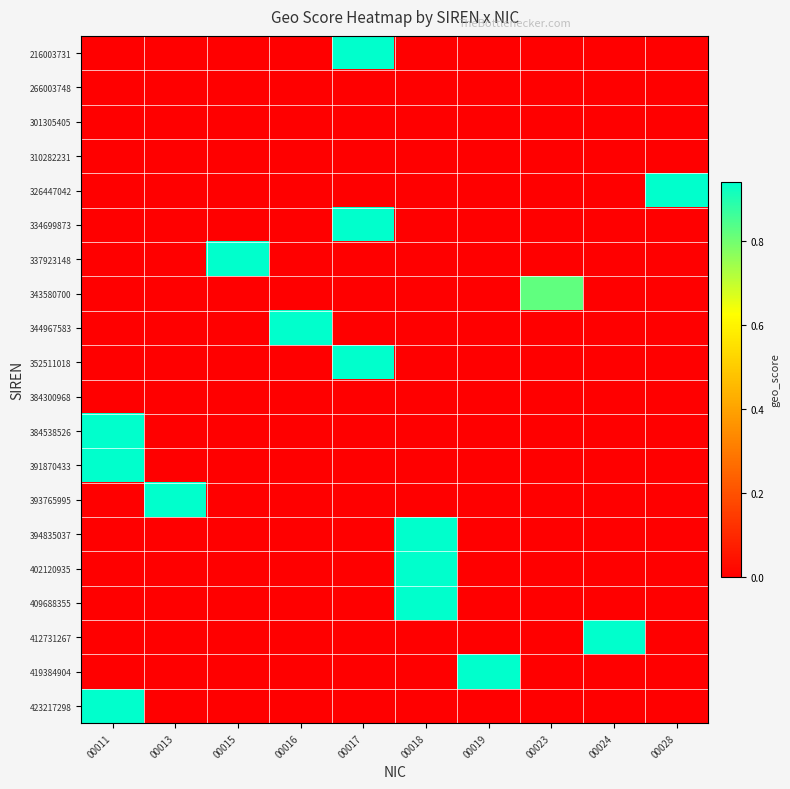

Reading right to left, transcribe all the data shown in this chart.

216003731: 00028=0.0	00024=0.0	00023=0.0	00019=0.0	00018=0.0	00017=0.9	00016=0.0	00015=0.0	00013=0.0	00011=0.0
266003748: 00028=0.0	00024=0.0	00023=0.0	00019=0.0	00018=0.0	00017=0.0	00016=0.0	00015=0.0	00013=0.0	00011=0.0
301305405: 00028=0.0	00024=0.0	00023=0.0	00019=0.0	00018=0.0	00017=0.0	00016=0.0	00015=0.0	00013=0.0	00011=0.0
310282231: 00028=0.0	00024=0.0	00023=0.0	00019=0.0	00018=0.0	00017=0.0	00016=0.0	00015=0.0	00013=0.0	00011=0.0
326447042: 00028=0.9	00024=0.0	00023=0.0	00019=0.0	00018=0.0	00017=0.0	00016=0.0	00015=0.0	00013=0.0	00011=0.0
334699873: 00028=0.0	00024=0.0	00023=0.0	00019=0.0	00018=0.0	00017=0.9	00016=0.0	00015=0.0	00013=0.0	00011=0.0
337923148: 00028=0.0	00024=0.0	00023=0.0	00019=0.0	00018=0.0	00017=0.0	00016=0.0	00015=0.9	00013=0.0	00011=0.0
343580700: 00028=0.0	00024=0.0	00023=0.8	00019=0.0	00018=0.0	00017=0.0	00016=0.0	00015=0.0	00013=0.0	00011=0.0
344967583: 00028=0.0	00024=0.0	00023=0.0	00019=0.0	00018=0.0	00017=0.0	00016=0.9	00015=0.0	00013=0.0	00011=0.0
352511018: 00028=0.0	00024=0.0	00023=0.0	00019=0.0	00018=0.0	00017=0.9	00016=0.0	00015=0.0	00013=0.0	00011=0.0
384300968: 00028=0.0	00024=0.0	00023=0.0	00019=0.0	00018=0.0	00017=0.0	00016=0.0	00015=0.0	00013=0.0	00011=0.0
384538526: 00028=0.0	00024=0.0	00023=0.0	00019=0.0	00018=0.0	00017=0.0	00016=0.0	00015=0.0	00013=0.0	00011=0.9
391870433: 00028=0.0	00024=0.0	00023=0.0	00019=0.0	00018=0.0	00017=0.0	00016=0.0	00015=0.0	00013=0.0	00011=0.9
393765995: 00028=0.0	00024=0.0	00023=0.0	00019=0.0	00018=0.0	00017=0.0	00016=0.0	00015=0.0	00013=0.9	00011=0.0
394835037: 00028=0.0	00024=0.0	00023=0.0	00019=0.0	00018=0.9	00017=0.0	00016=0.0	00015=0.0	00013=0.0	00011=0.0
402120935: 00028=0.0	00024=0.0	00023=0.0	00019=0.0	00018=0.9	00017=0.0	00016=0.0	00015=0.0	00013=0.0	00011=0.0
409688355: 00028=0.0	00024=0.0	00023=0.0	00019=0.0	00018=0.9	00017=0.0	00016=0.0	00015=0.0	00013=0.0	00011=0.0
412731267: 00028=0.0	00024=0.9	00023=0.0	00019=0.0	00018=0.0	00017=0.0	00016=0.0	00015=0.0	00013=0.0	00011=0.0
419384904: 00028=0.0	00024=0.0	00023=0.0	00019=0.9	00018=0.0	00017=0.0	00016=0.0	00015=0.0	00013=0.0	00011=0.0
423217298: 00028=0.0	00024=0.0	00023=0.0	00019=0.0	00018=0.0	00017=0.0	00016=0.0	00015=0.0	00013=0.0	00011=0.9